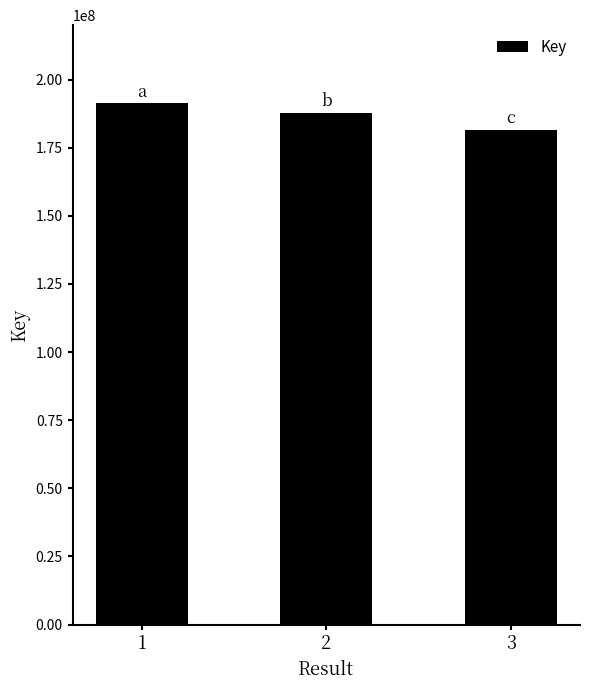

What is the smallest value displayed?

181428669